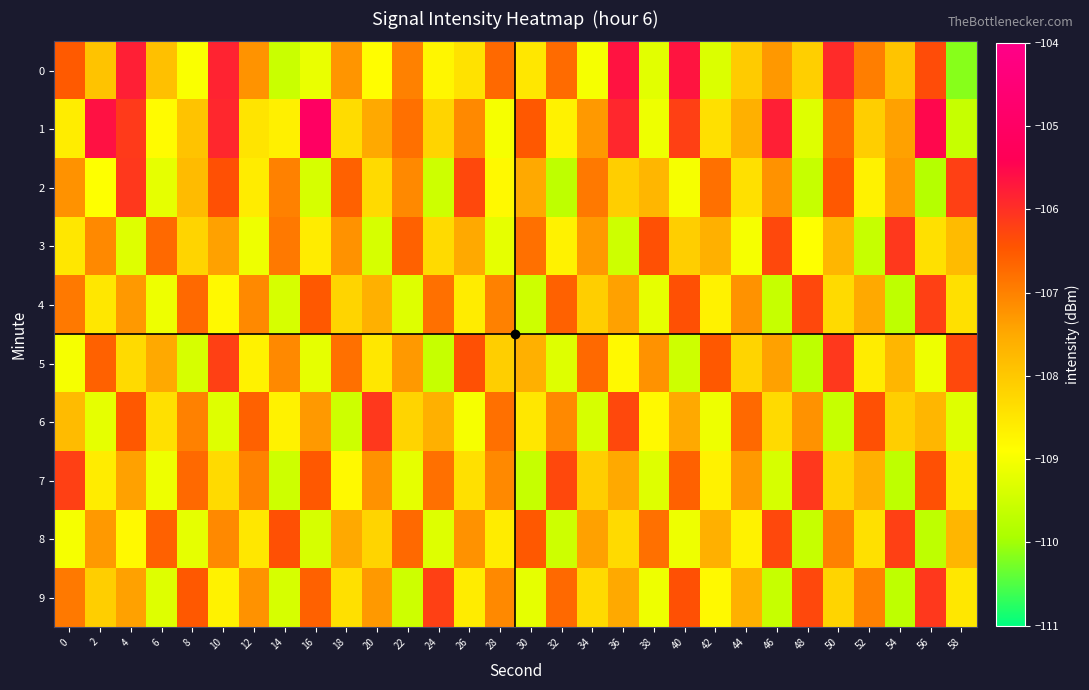

Reading left to right, list all the values displayed in this chart.

0: 0=-106.5	2=-107.9	4=-105.8	6=-107.9	8=-109.0	10=-105.8	12=-107.2	14=-109.6	16=-109.1	18=-107.2	20=-108.9	22=-107.0	24=-108.8	26=-108.4	28=-106.7	30=-108.5	32=-106.7	34=-109.0	36=-105.6	38=-109.2	40=-105.7	42=-109.3	44=-108.1	46=-107.3	48=-108.1	50=-105.9	52=-107.0	54=-107.9	56=-106.3	58=-110.2
1: 0=-108.6	2=-105.6	4=-106.1	6=-108.8	8=-107.9	10=-105.9	12=-108.5	14=-108.7	16=-105.0	18=-108.3	20=-107.5	22=-106.8	24=-108.2	26=-107.1	28=-109.0	30=-106.5	32=-108.7	34=-107.3	36=-105.9	38=-109.1	40=-106.2	42=-108.4	44=-107.6	46=-105.8	48=-109.3	50=-106.7	52=-108.1	54=-107.4	56=-105.5	58=-109.6
2: 0=-107.2	2=-108.9	4=-106.1	6=-109.2	8=-107.8	10=-106.4	12=-108.6	14=-107.0	16=-109.4	18=-106.6	20=-108.3	22=-107.1	24=-109.5	26=-106.3	28=-108.8	30=-107.5	32=-109.7	34=-106.9	36=-108.1	38=-107.7	40=-109.0	42=-106.8	44=-108.4	46=-107.2	48=-109.6	50=-106.5	52=-108.7	54=-107.3	56=-109.8	58=-106.2
3: 0=-108.5	2=-107.1	4=-109.3	6=-106.7	8=-108.2	10=-107.4	12=-109.1	14=-106.9	16=-108.6	18=-107.2	20=-109.4	22=-106.6	24=-108.3	26=-107.5	28=-109.2	30=-106.8	32=-108.7	34=-107.3	36=-109.5	38=-106.4	40=-108.1	42=-107.6	44=-109.0	46=-106.3	48=-108.9	50=-107.7	52=-109.6	54=-106.1	56=-108.4	58=-107.8
4: 0=-106.9	2=-108.5	4=-107.3	6=-109.1	8=-106.7	10=-108.8	12=-107.1	14=-109.4	16=-106.5	18=-108.2	20=-107.6	22=-109.3	24=-106.8	26=-108.6	28=-107.0	30=-109.5	32=-106.6	34=-108.1	36=-107.4	38=-109.2	40=-106.4	42=-108.7	44=-107.2	46=-109.6	48=-106.3	50=-108.3	52=-107.5	54=-109.7	56=-106.2	58=-108.4
5: 0=-109.0	2=-106.6	4=-108.3	6=-107.5	8=-109.4	10=-106.2	12=-108.7	14=-107.1	16=-109.2	18=-106.8	20=-108.5	22=-107.3	24=-109.6	26=-106.4	28=-108.1	30=-107.6	32=-109.3	34=-106.7	36=-108.8	38=-107.2	40=-109.5	42=-106.5	44=-108.2	46=-107.4	48=-109.7	50=-106.1	52=-108.6	54=-107.7	56=-109.1	58=-106.3
6: 0=-107.8	2=-109.2	4=-106.5	6=-108.4	8=-107.0	10=-109.3	12=-106.6	14=-108.7	16=-107.3	18=-109.5	20=-106.1	22=-108.2	24=-107.6	26=-109.0	28=-106.8	30=-108.5	32=-107.1	34=-109.4	36=-106.3	38=-108.8	40=-107.5	42=-109.1	44=-106.7	46=-108.3	48=-107.2	50=-109.6	52=-106.4	54=-108.1	56=-107.7	58=-109.3
7: 0=-106.2	2=-108.6	4=-107.4	6=-109.1	8=-106.7	10=-108.3	12=-107.0	14=-109.5	16=-106.5	18=-108.8	20=-107.2	22=-109.2	24=-106.8	26=-108.4	28=-107.1	30=-109.6	32=-106.3	34=-108.1	36=-107.5	38=-109.3	40=-106.6	42=-108.7	44=-107.3	46=-109.4	48=-106.1	50=-108.2	52=-107.6	54=-109.7	56=-106.4	58=-108.5
8: 0=-109.0	2=-107.3	4=-108.8	6=-106.6	8=-109.2	10=-107.1	12=-108.5	14=-106.4	16=-109.4	18=-107.5	20=-108.2	22=-106.7	24=-109.3	26=-107.2	28=-108.6	30=-106.5	32=-109.5	34=-107.4	36=-108.3	38=-106.8	40=-109.1	42=-107.6	44=-108.7	46=-106.3	48=-109.6	50=-107.0	52=-108.4	54=-106.2	56=-109.7	58=-107.7
9: 0=-106.9	2=-108.1	4=-107.4	6=-109.3	8=-106.5	10=-108.7	12=-107.2	14=-109.4	16=-106.6	18=-108.4	20=-107.3	22=-109.5	24=-106.2	26=-108.6	28=-107.1	30=-109.2	32=-106.7	34=-108.3	36=-107.5	38=-109.1	40=-106.4	42=-108.8	44=-107.6	46=-109.6	48=-106.3	50=-108.2	52=-107.0	54=-109.7	56=-106.1	58=-108.5